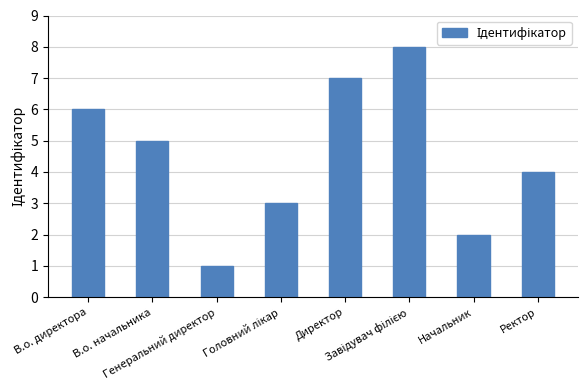

What is the difference between the second highest and minimum values?

6